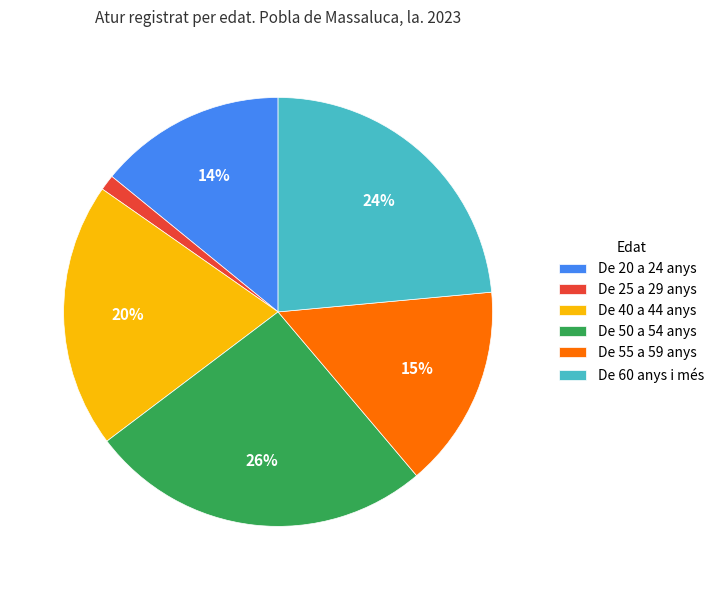

Is the sum of De 20 a 24 anys and De 40 a 44 anys greater than half?

No